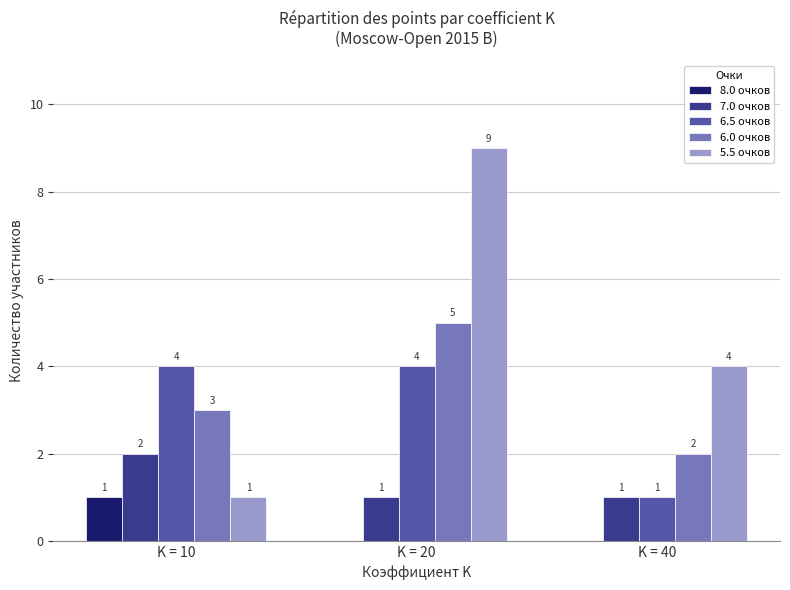

What is the total value across all series at K = 20?

19